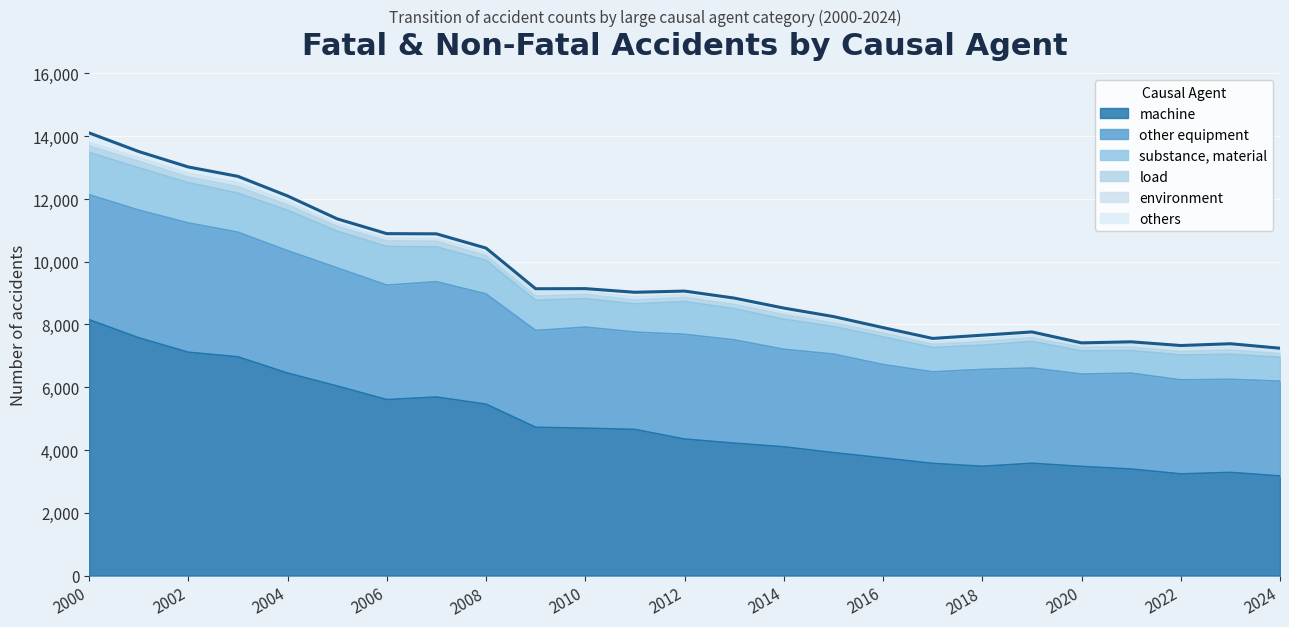

Where is the first local minimum for others?

2001